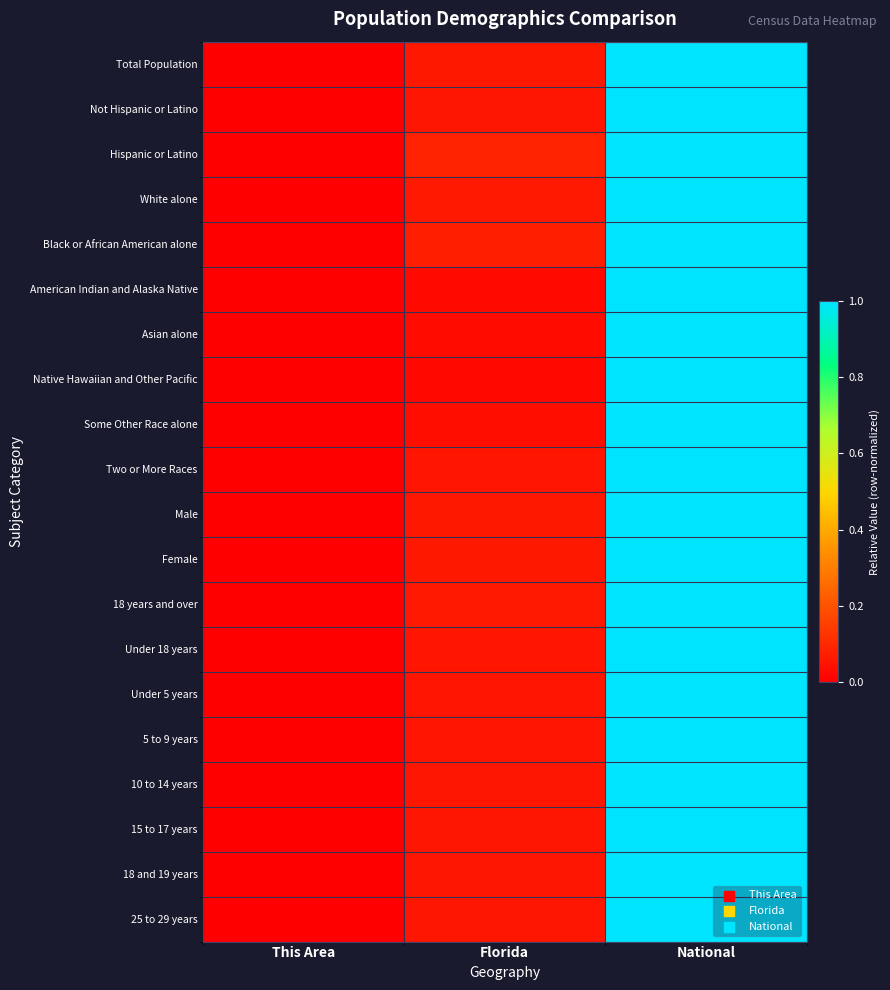

What is the spread (max minus min) of values at Florida?

0.1